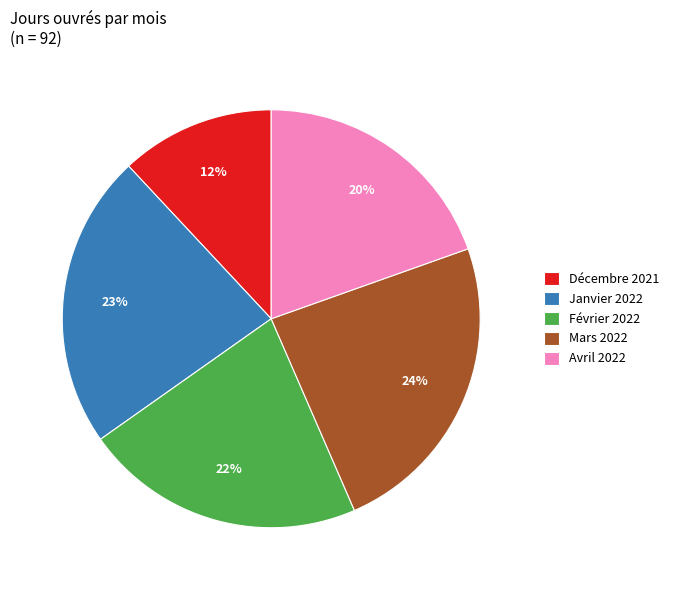

Which has a higher value, Décembre 2021 or Février 2022?

Février 2022